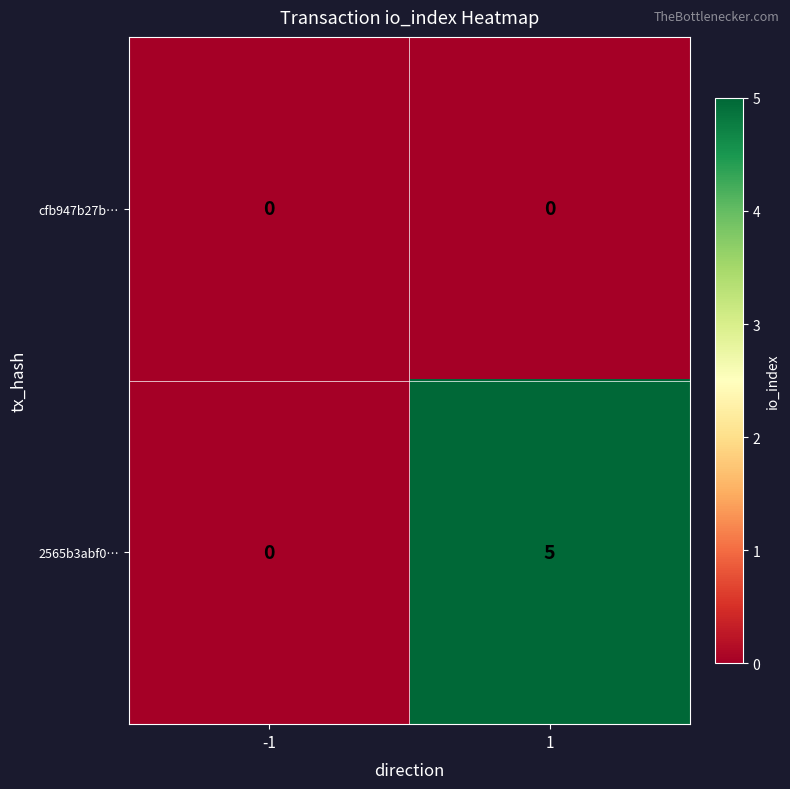

What is the maximum value shown in the chart?

5